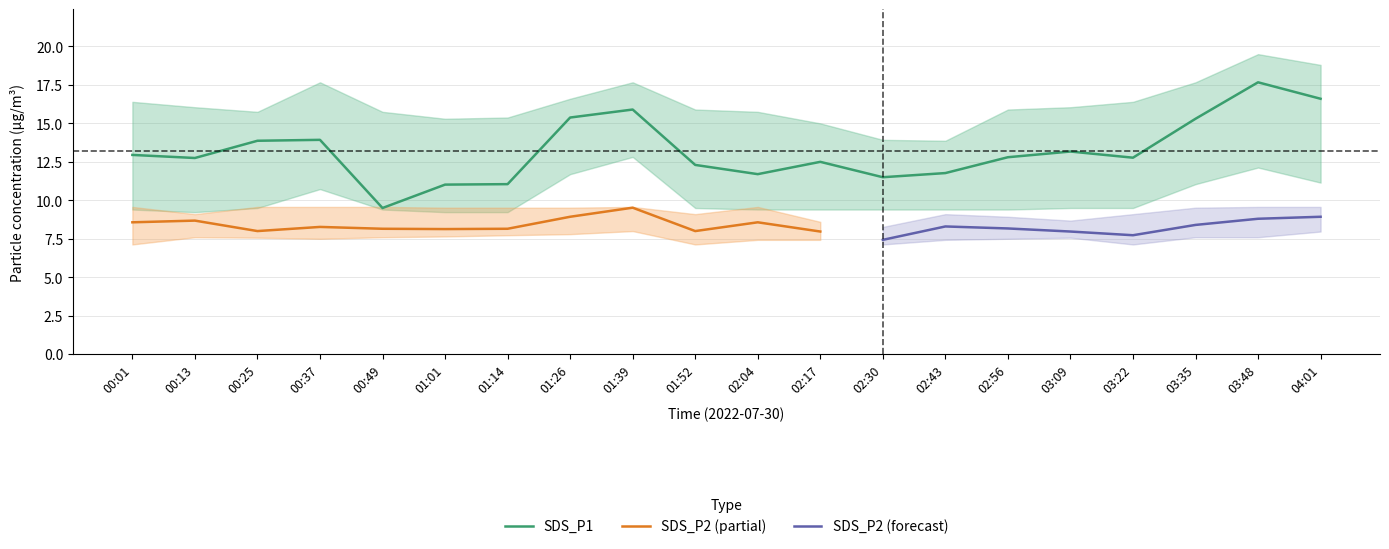

What is the sum of the SDS_P2 values at 00:13 and 02:56?

16.9